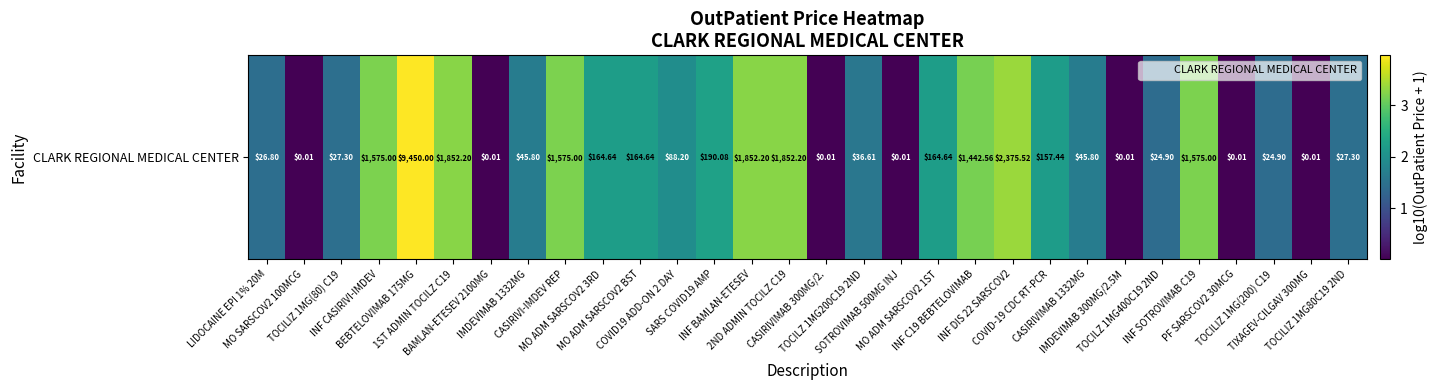

The chart shows a value of 1.5 at TOCILIZ 1MG(80) C19. True or false?

True